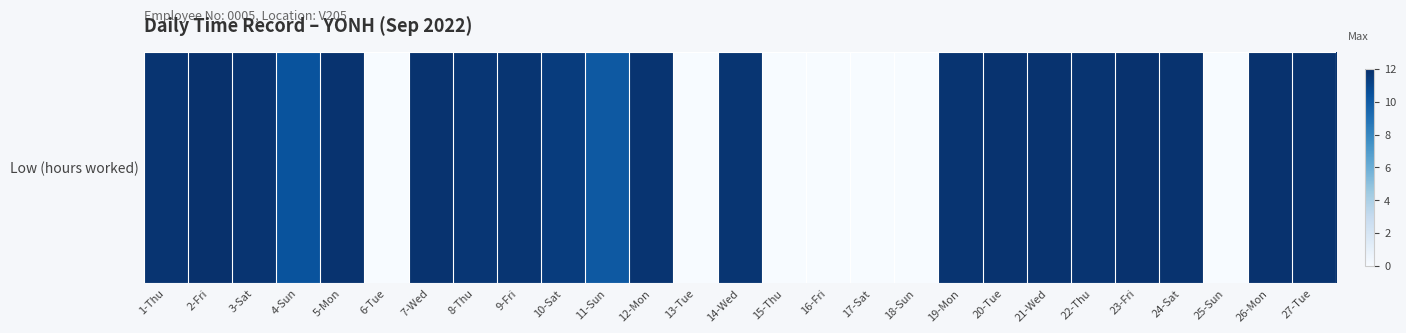

What is the maximum value shown in the chart?

11.9